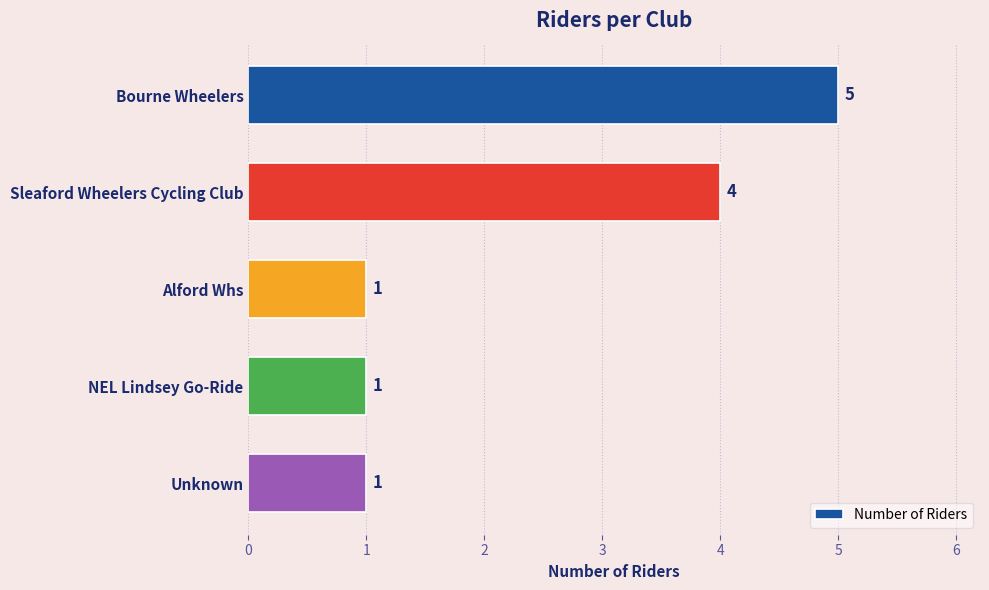

Which category has the highest value across all series?

Bourne Wheelers